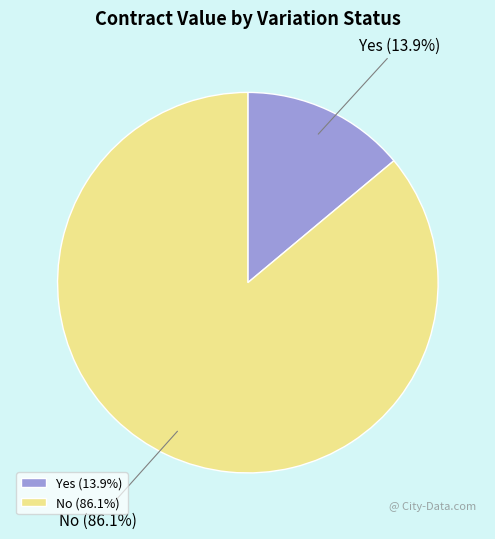

Between No and Yes, which is larger?

No